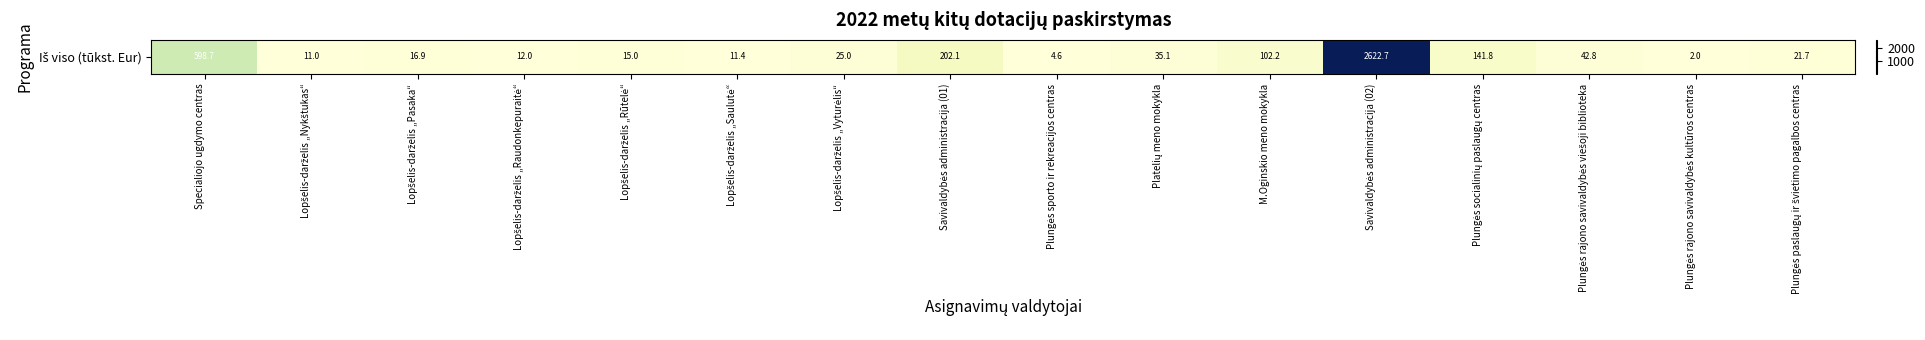

What is the smallest value displayed?

2.0